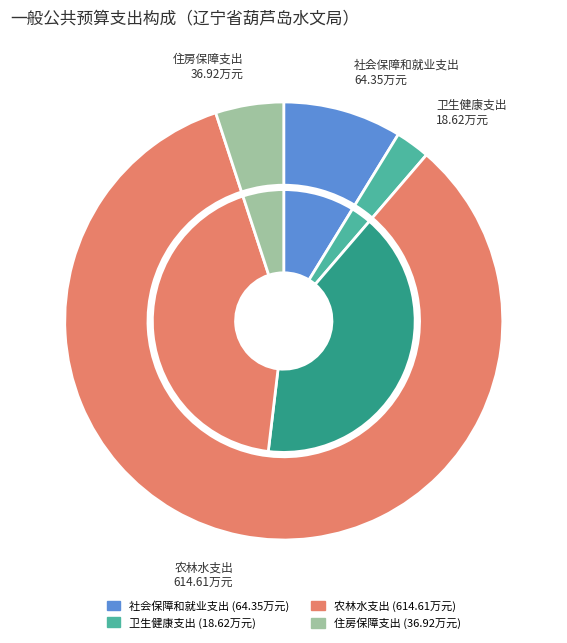

Between 卫生健康支出 and 住房保障支出, which is larger?

住房保障支出